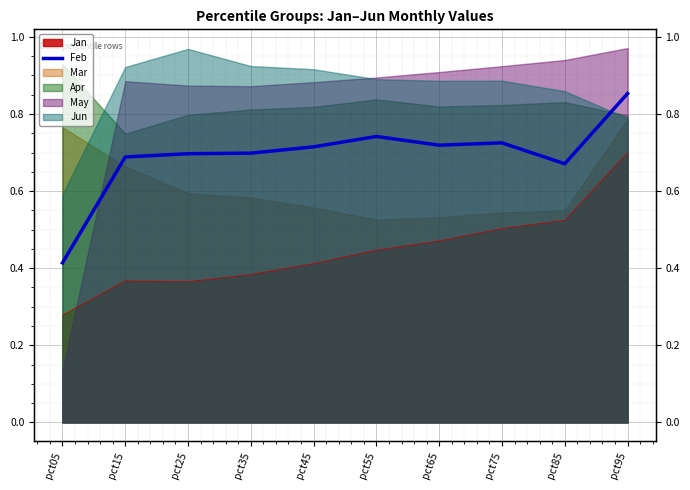

What is the difference between the maximum and minimum values?

0.4